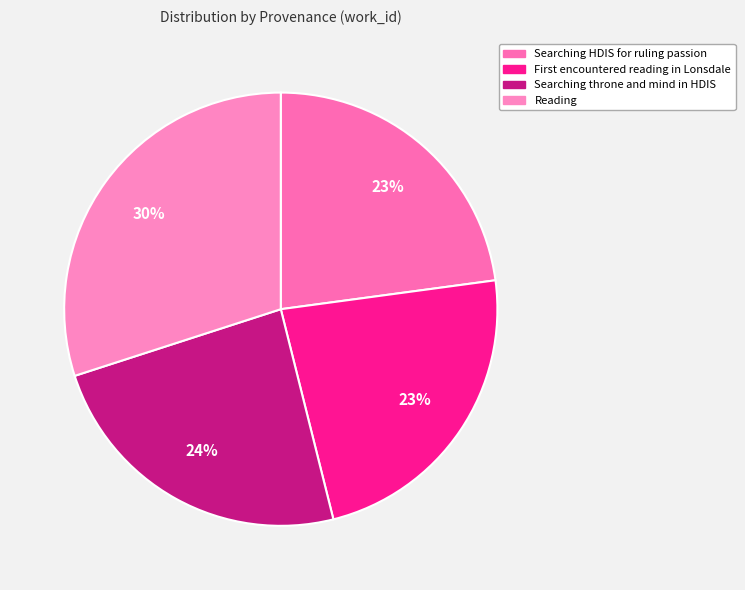

Count the number of slices in the pie.

4